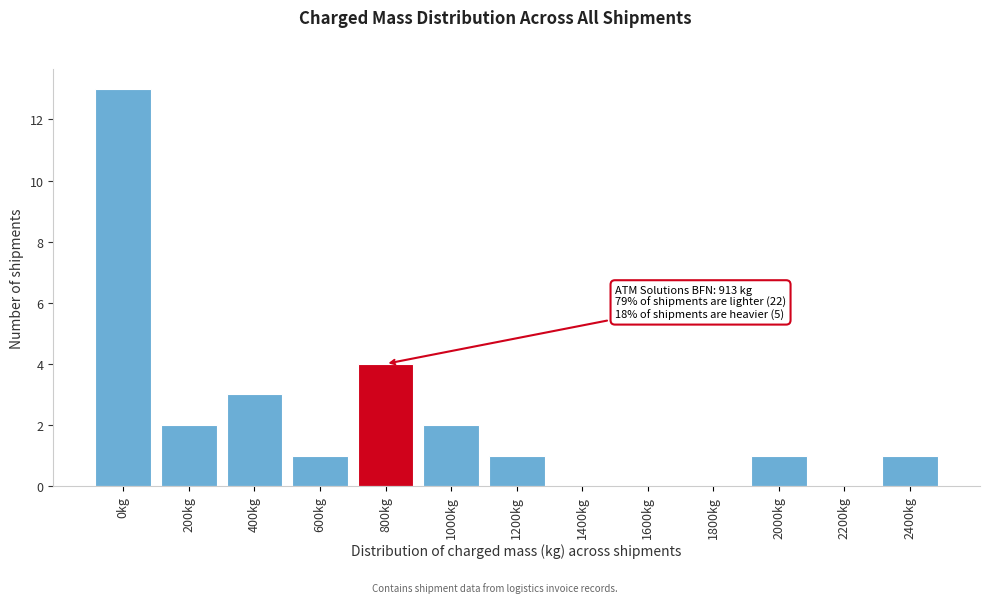

Reading left to right, what are all the values shown in this chart?

0kg=13	200kg=2	400kg=3	600kg=1	800kg=4	1000kg=2	1200kg=1	1400kg=0	1600kg=0	1800kg=0	2000kg=1	2200kg=0	2400kg=1